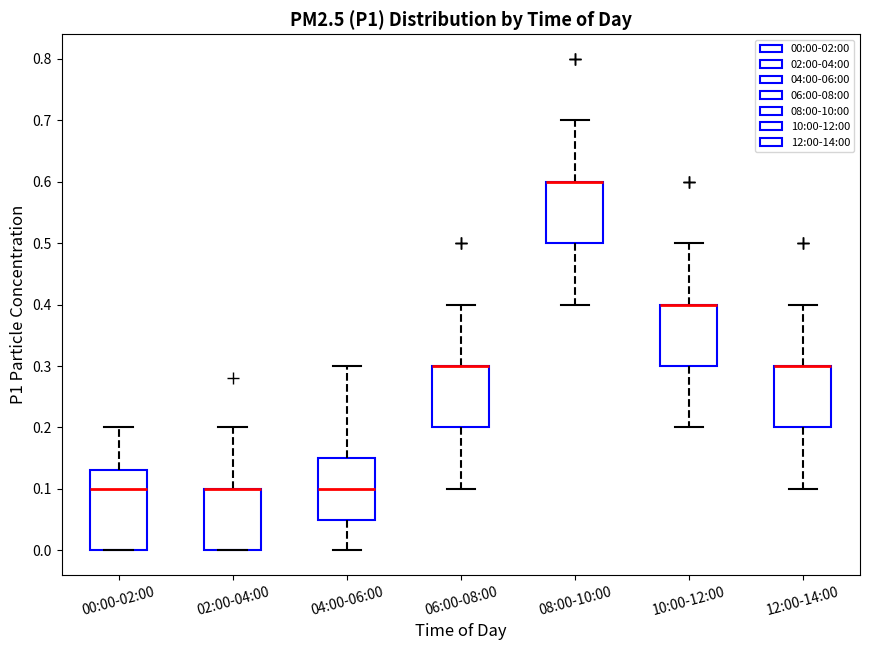

Reading left to right, transcribe this box plot: for each box, give where its median line is, the range the box spans, and where its two whiskers end, as read against the y-axis. The values are not printed on the chart, so give them approximately, as read against the axis.

00:00-02:00: median 0.10, box 0.00 to 0.13, whiskers 0.00 to 0.20
02:00-04:00: median 0.10 (drawn on the box's upper edge), box 0.00 to 0.10, whiskers 0.00 to 0.20
04:00-06:00: median 0.10, box 0.05 to 0.15, whiskers 0.00 to 0.30
06:00-08:00: median 0.30 (drawn on the box's upper edge), box 0.20 to 0.30, whiskers 0.10 to 0.40
08:00-10:00: median 0.60 (drawn on the box's upper edge), box 0.50 to 0.60, whiskers 0.40 to 0.70
10:00-12:00: median 0.40 (drawn on the box's upper edge), box 0.30 to 0.40, whiskers 0.20 to 0.50
12:00-14:00: median 0.30 (drawn on the box's upper edge), box 0.20 to 0.30, whiskers 0.10 to 0.40